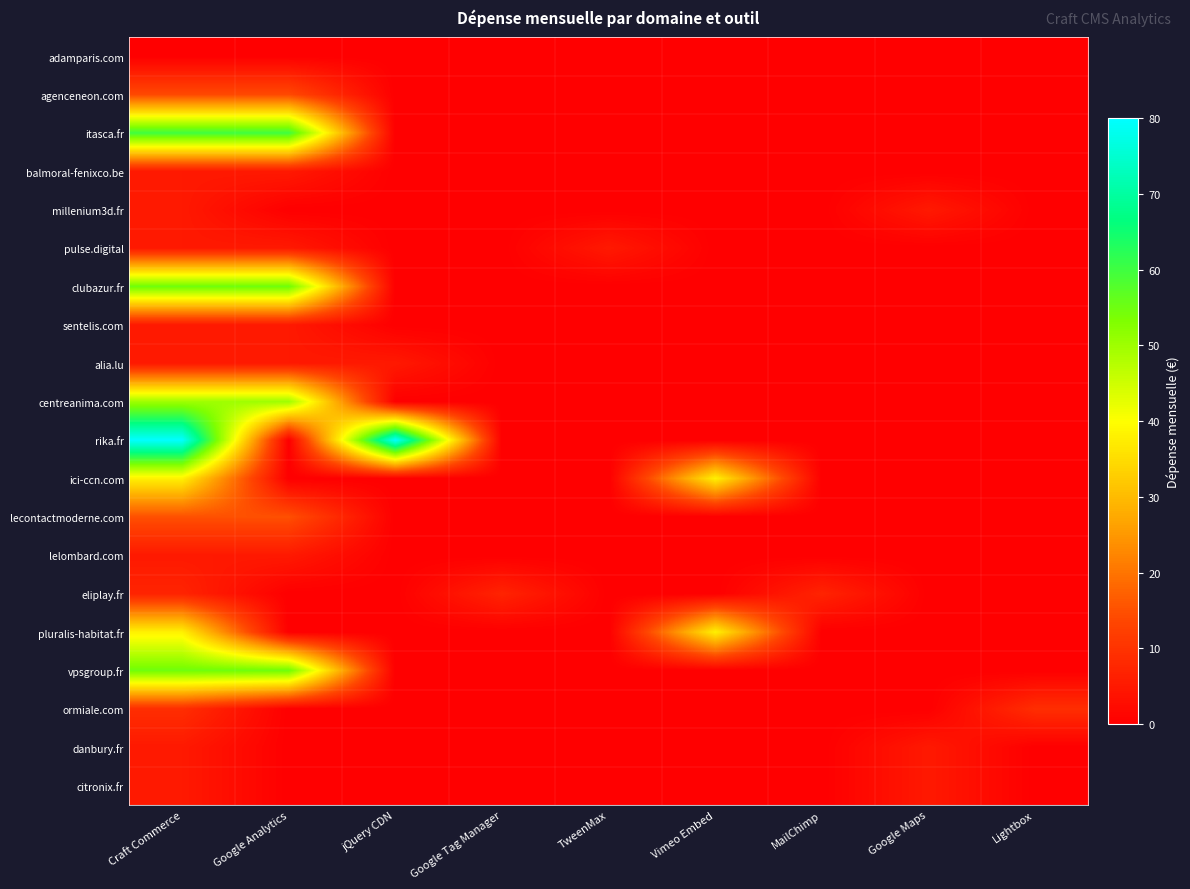

At how many categories does at least one series exceed 44?

3